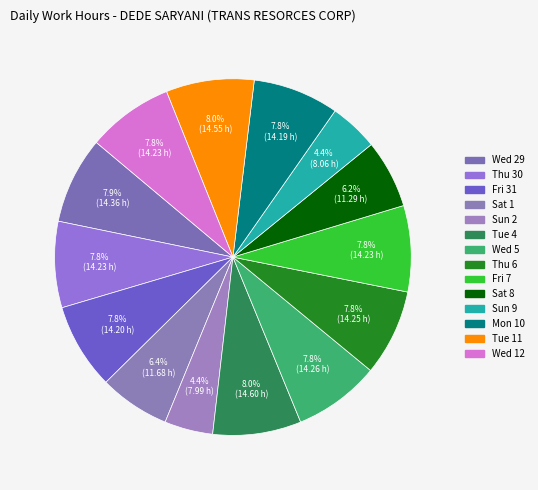

To the nearest percent, what is the average slice percentage?

7%